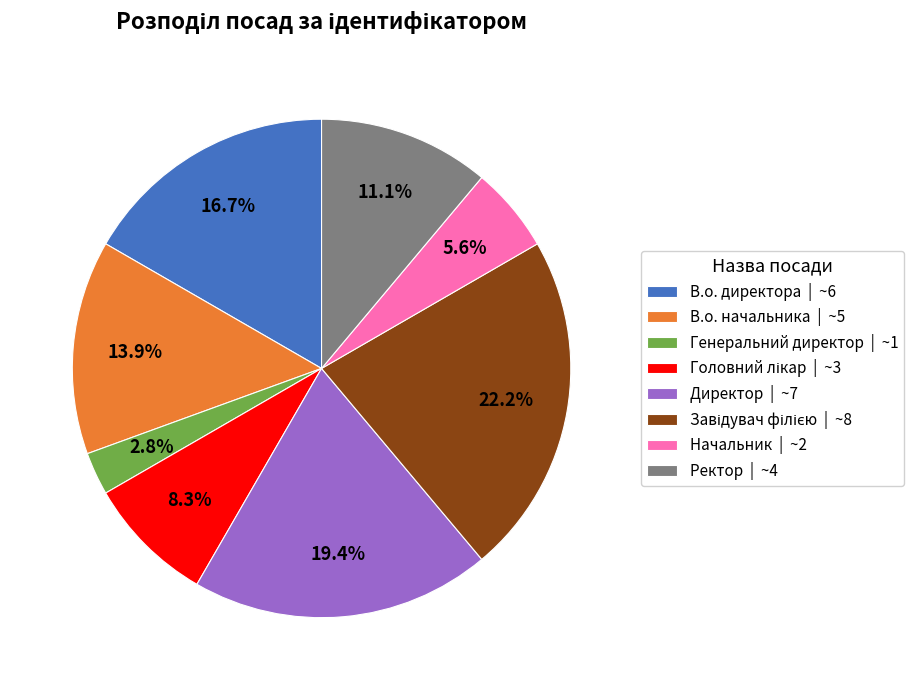

True or false: Ректор accounts for 11% of the total.

True